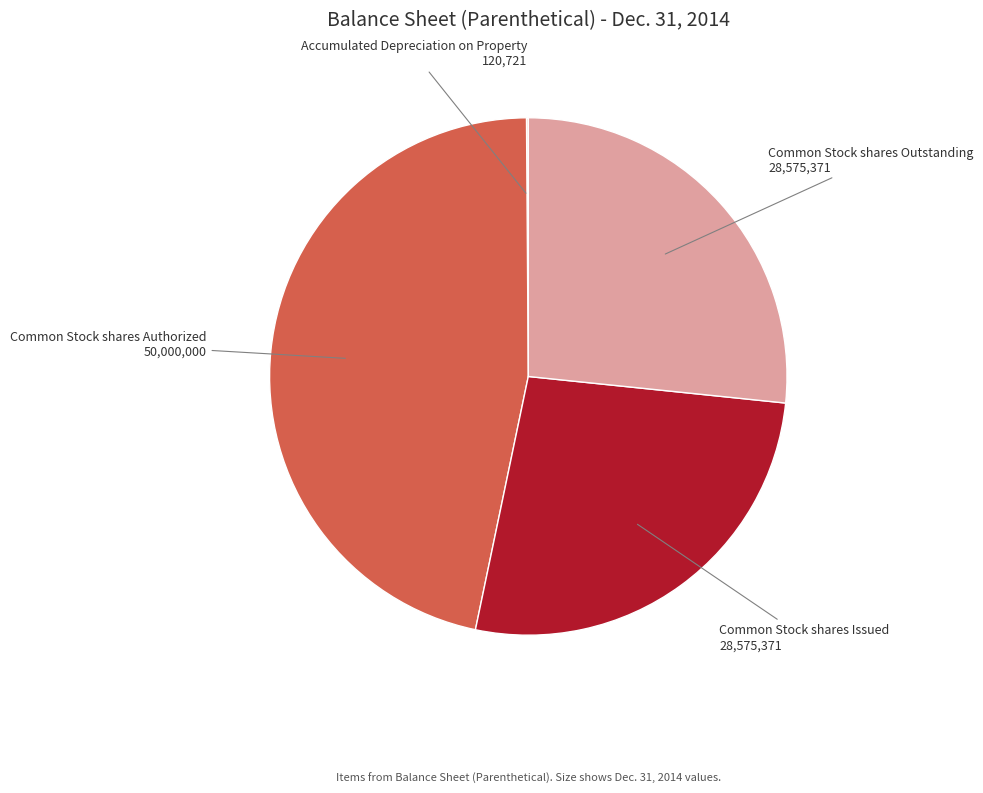

Is it true that Common Stock shares Outstanding is 27% of the pie?

True